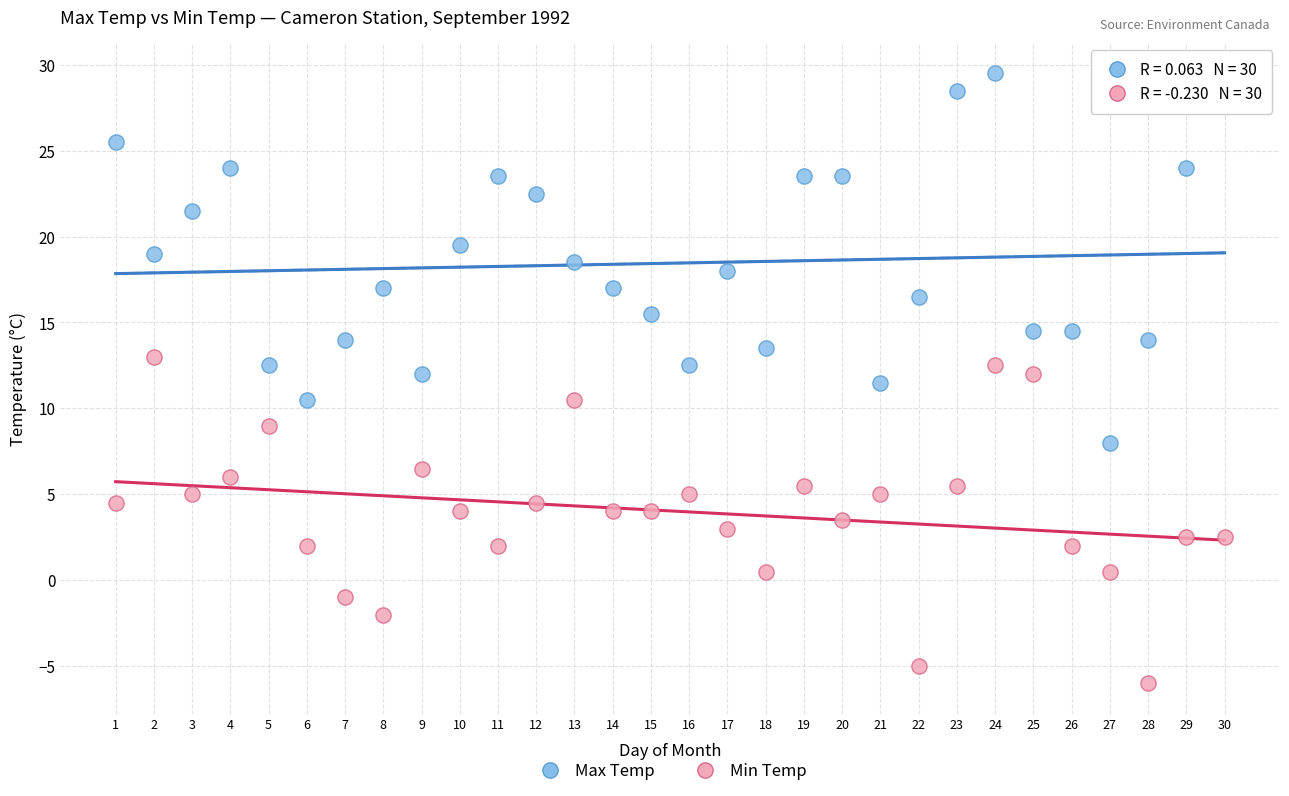

Across all data points, what is the range of X values (max minus min)?

29.0